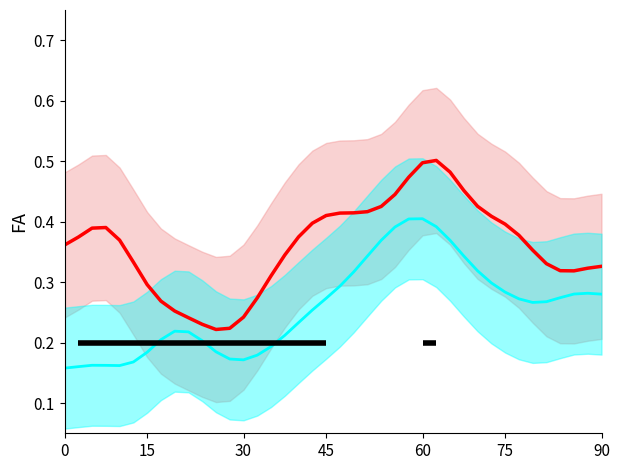

What is the label of the 37th point from the right?

45